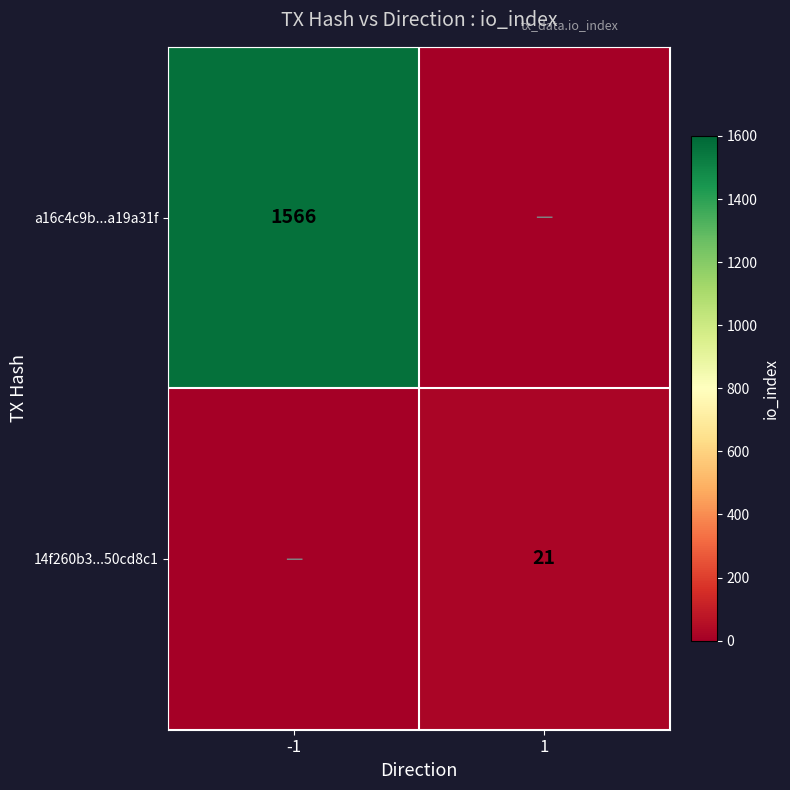

What is the spread (max minus min) of values at 1?

21